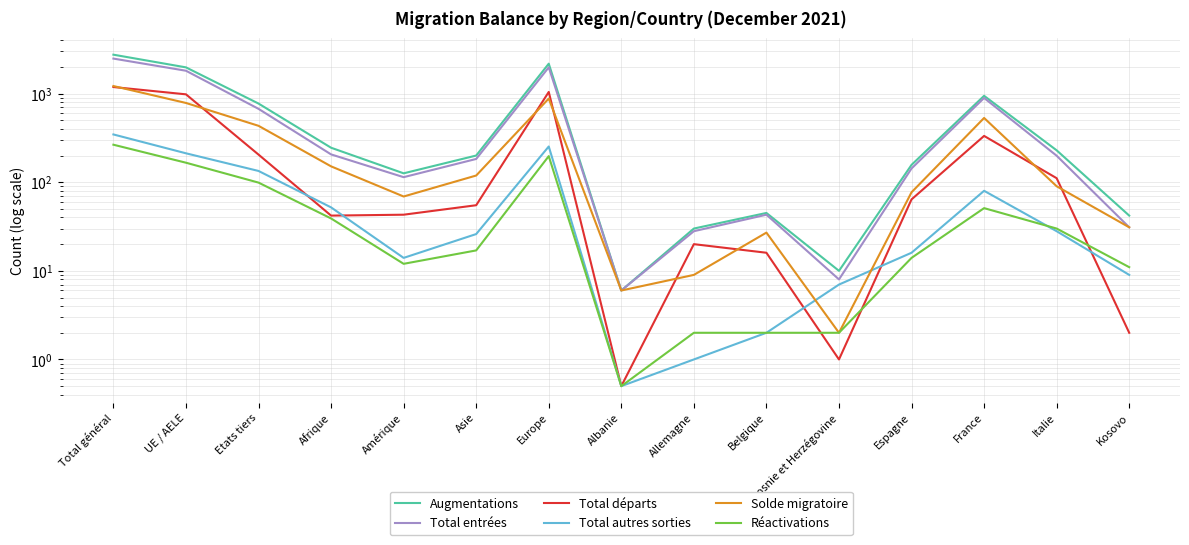

Between Albanie and Asie, which is larger?

Asie